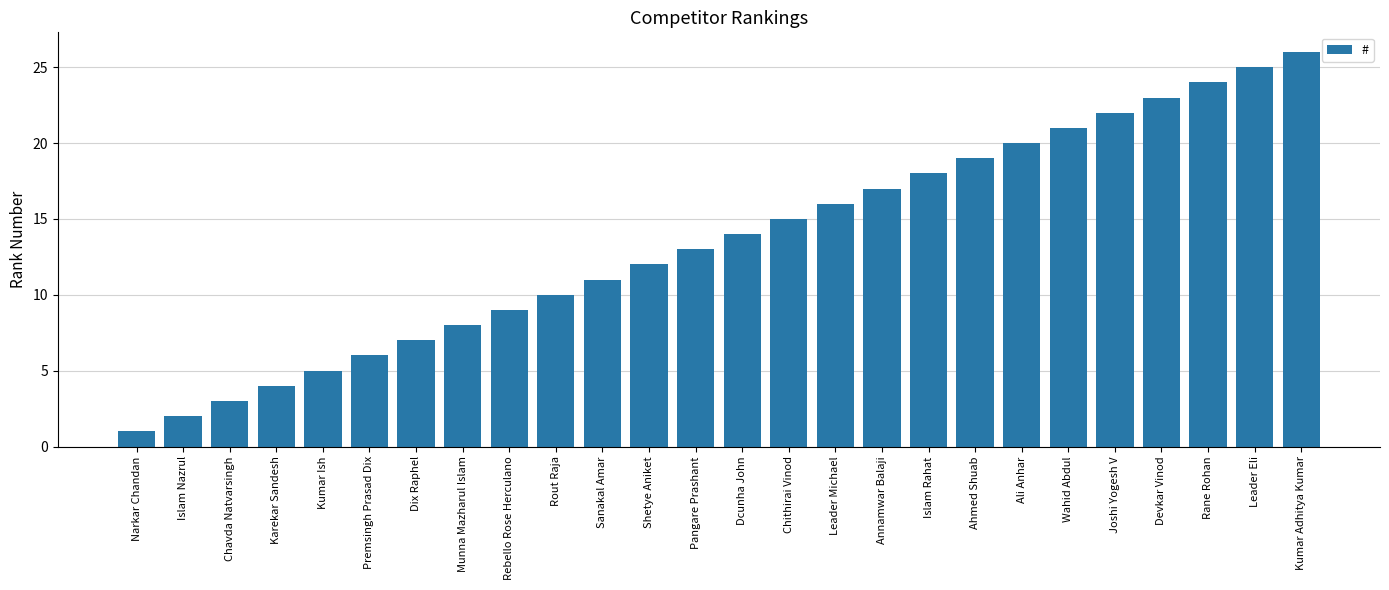

What is the maximum value shown in the chart?

26